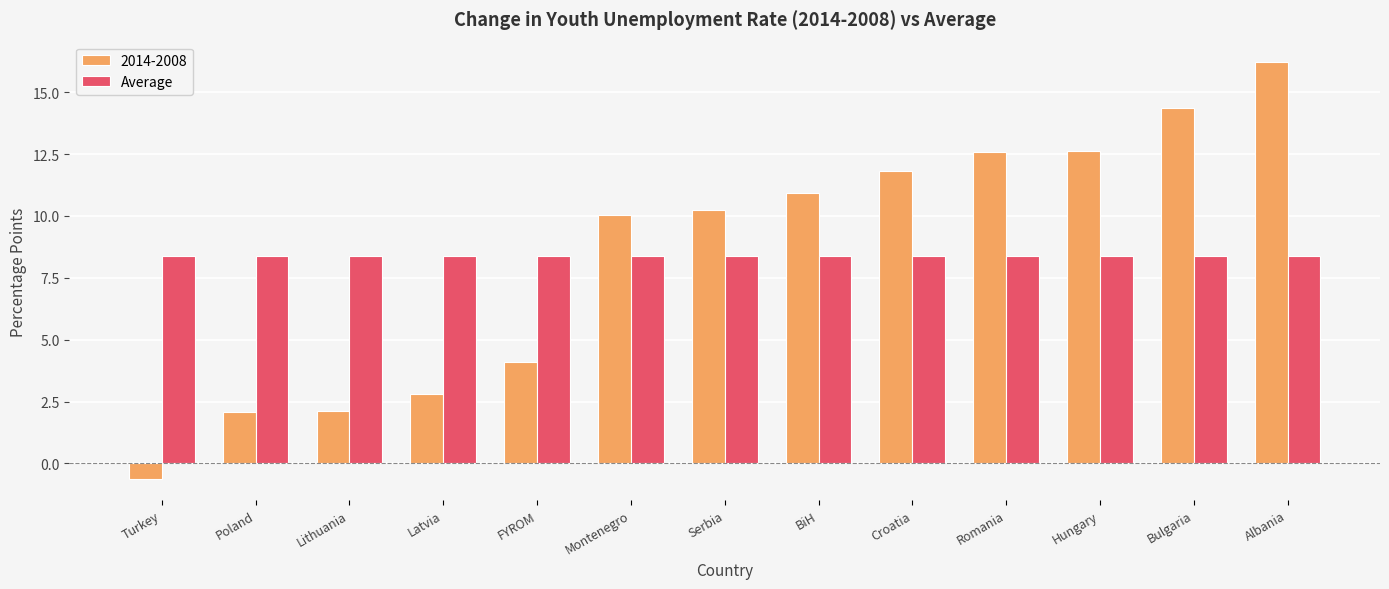

Between Latvia and Albania, which series saw the biggest shift?

2014-2008